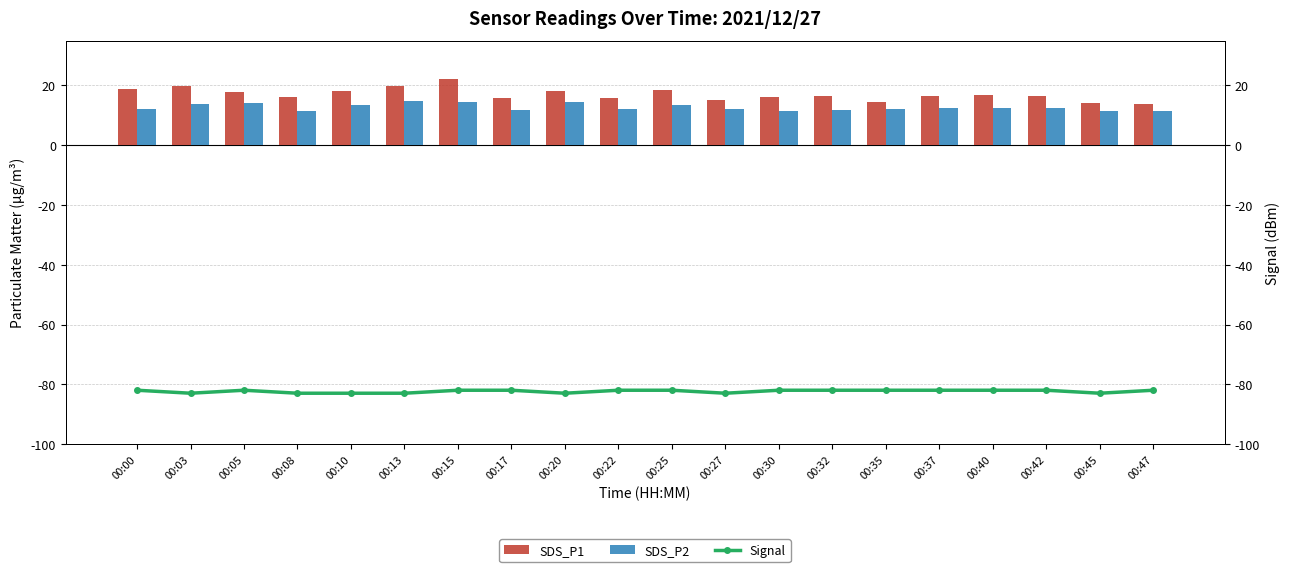

What is the maximum value shown in the chart?

22.1